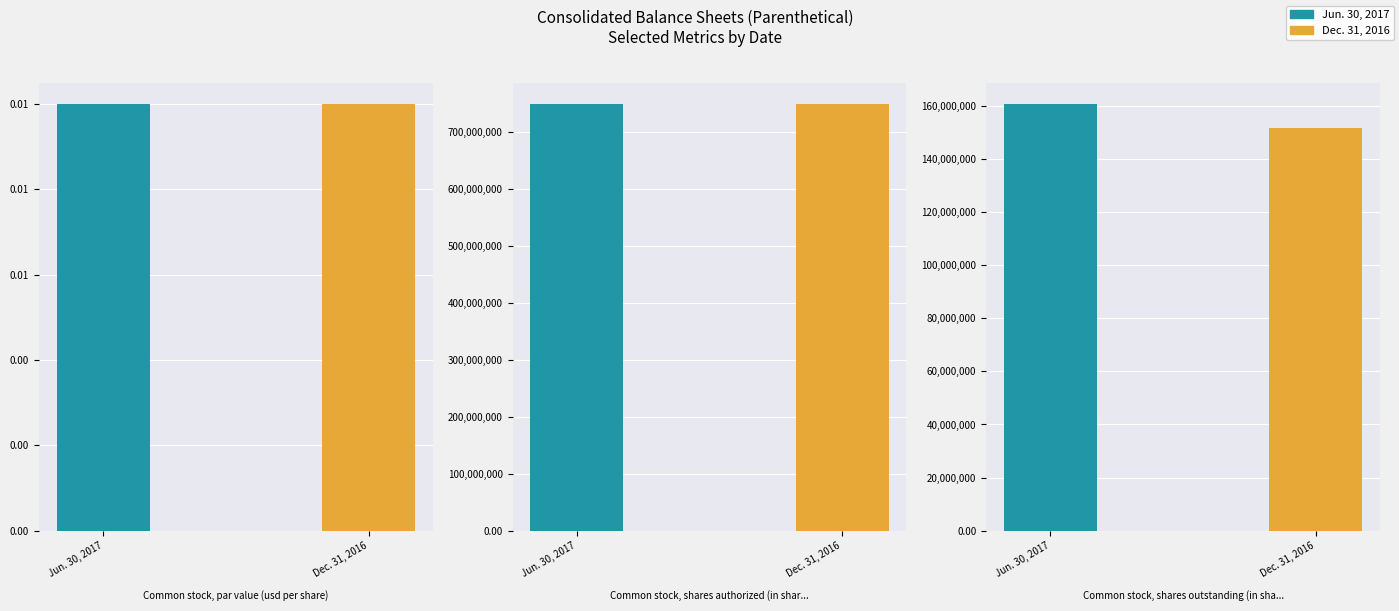

At how many categories does at least one series exceed 479820743?

1